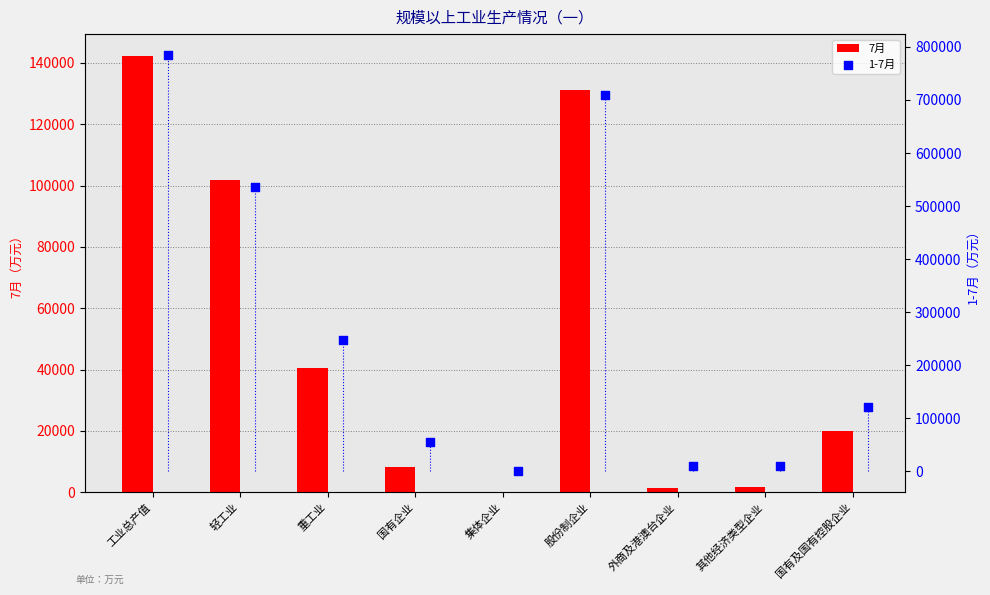

What is the total value across all series at 重工业?

288814